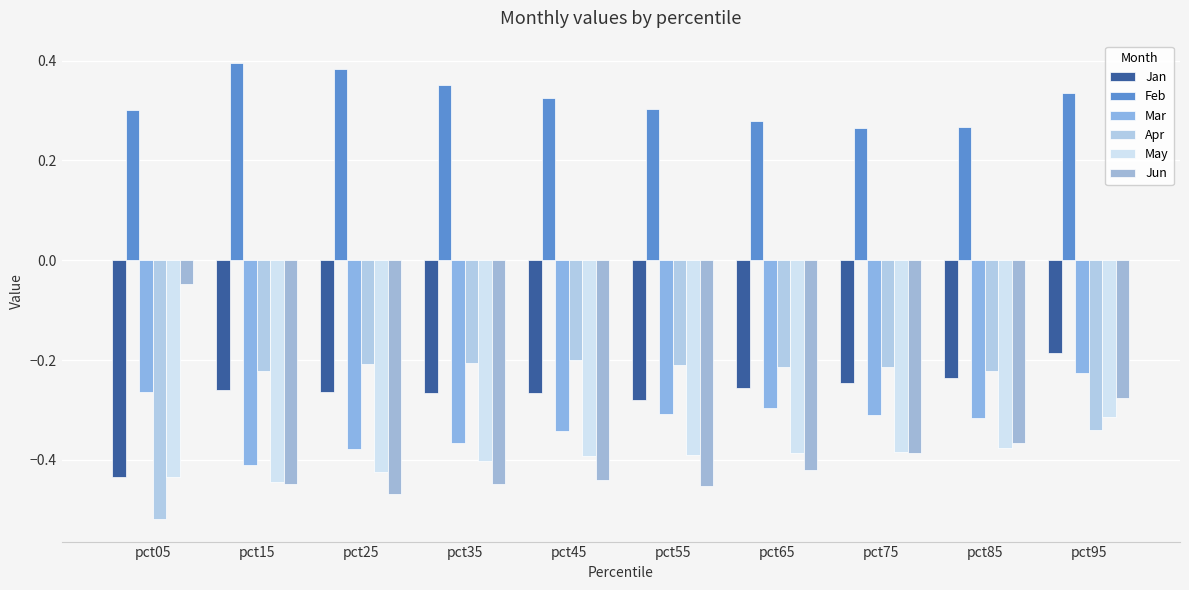

True or false: Apr has a value of -0.6 at pct95.

False